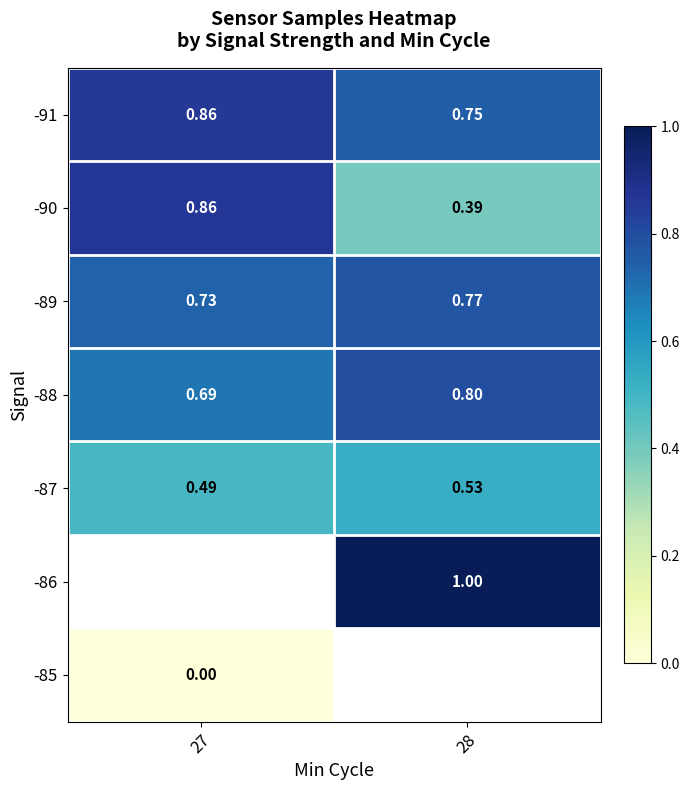

At 27, list the series in order from smallest to largest.

-85, -87, -88, -89, -91, -90, -86